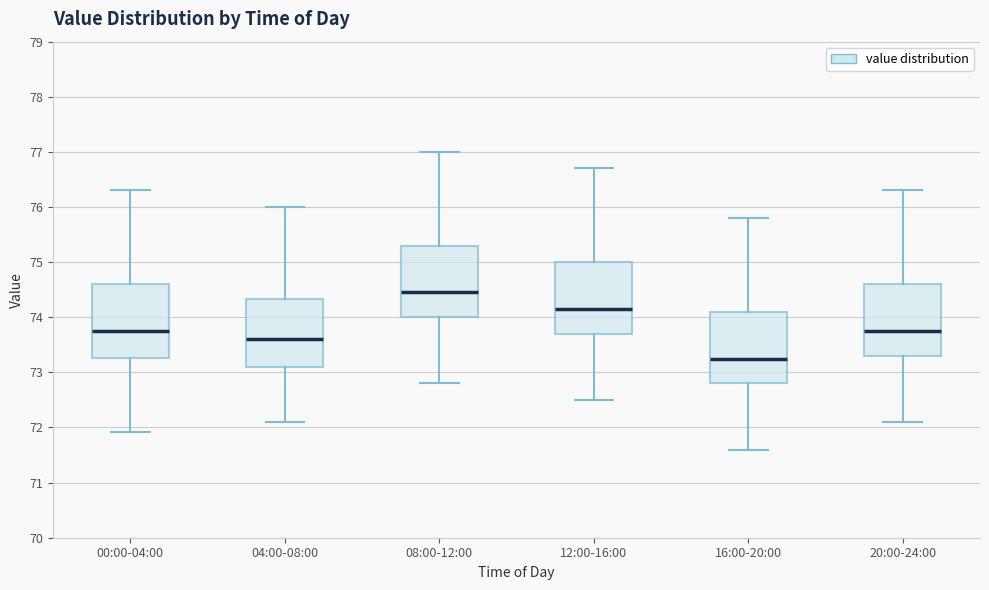

Reading left to right, transcribe this box plot: for each box, give where its median line is, the range the box spans, and where its two whiskers end, as read against the y-axis. The values are not printed on the chart, so give them approximately, as read against the axis.

00:00-04:00: median 73.8, box 73.3 to 74.6, whiskers 71.9 to 76.3
04:00-08:00: median 73.6, box 73.1 to 74.3, whiskers 72.1 to 76.0
08:00-12:00: median 74.5, box 74.0 to 75.3, whiskers 72.8 to 77.0
12:00-16:00: median 74.2, box 73.7 to 75.0, whiskers 72.5 to 76.7
16:00-20:00: median 73.3, box 72.8 to 74.1, whiskers 71.6 to 75.8
20:00-24:00: median 73.8, box 73.3 to 74.6, whiskers 72.1 to 76.3